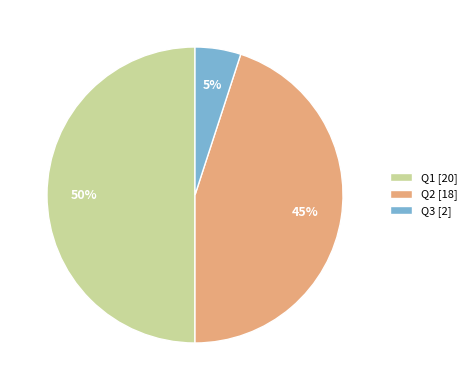

What is the largest slice in the pie chart?

Q1